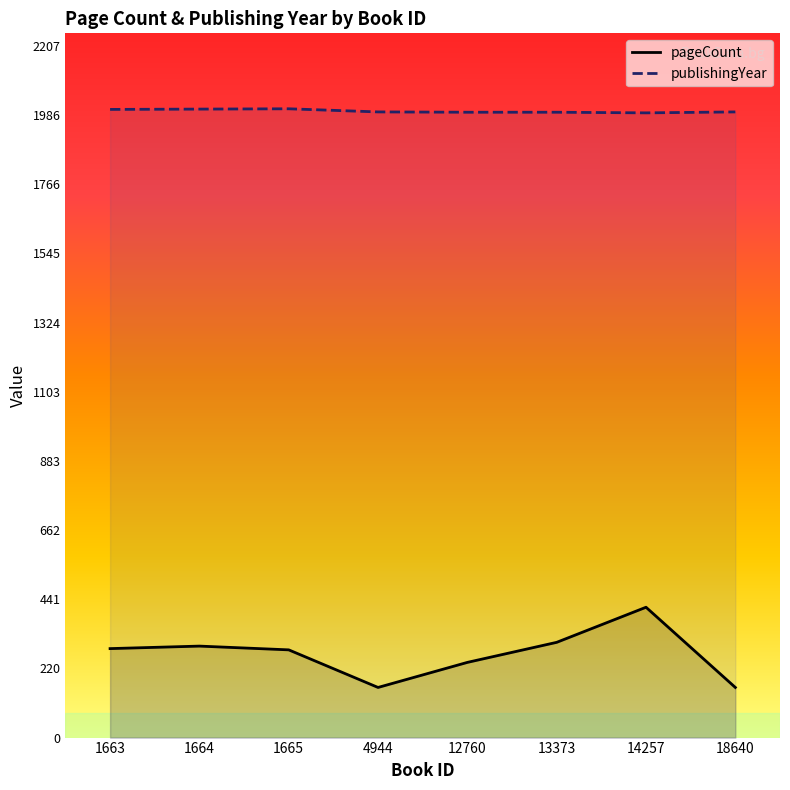

What is the spread (max minus min) of values at 4944?

1837